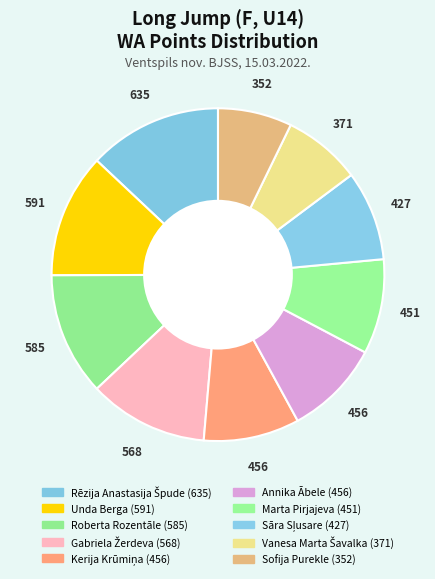

How many segments does this pie chart have?

10